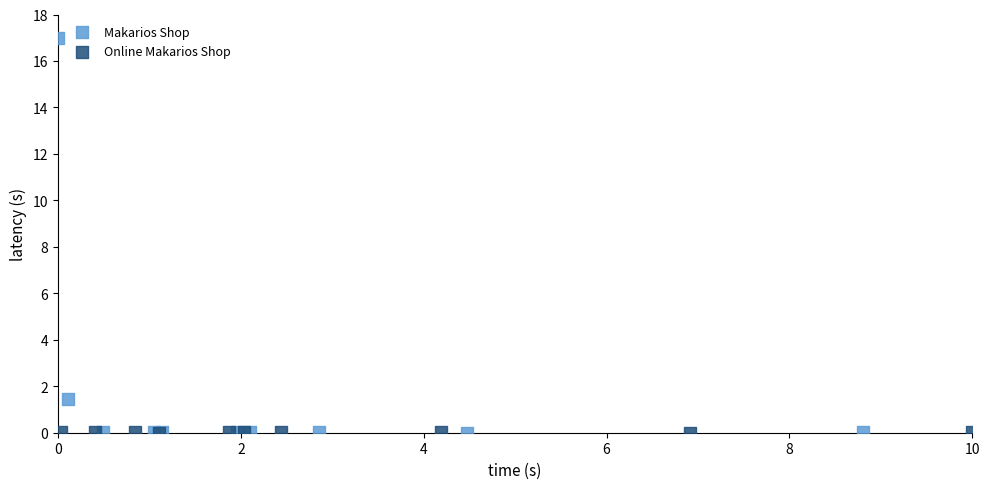

What are all the series names shown in the legend?

Makarios Shop, Online Makarios Shop